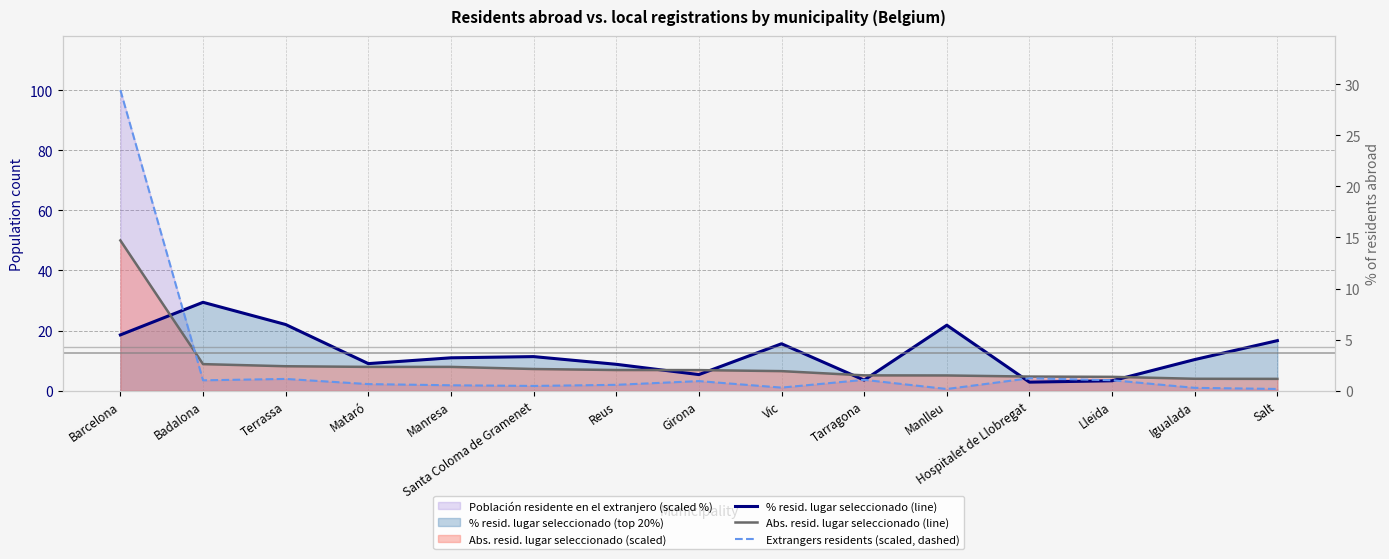

Between Hospitalet de Llobregat and Salt, which series saw the biggest shift?

% resid. lugar seleccionado (line)